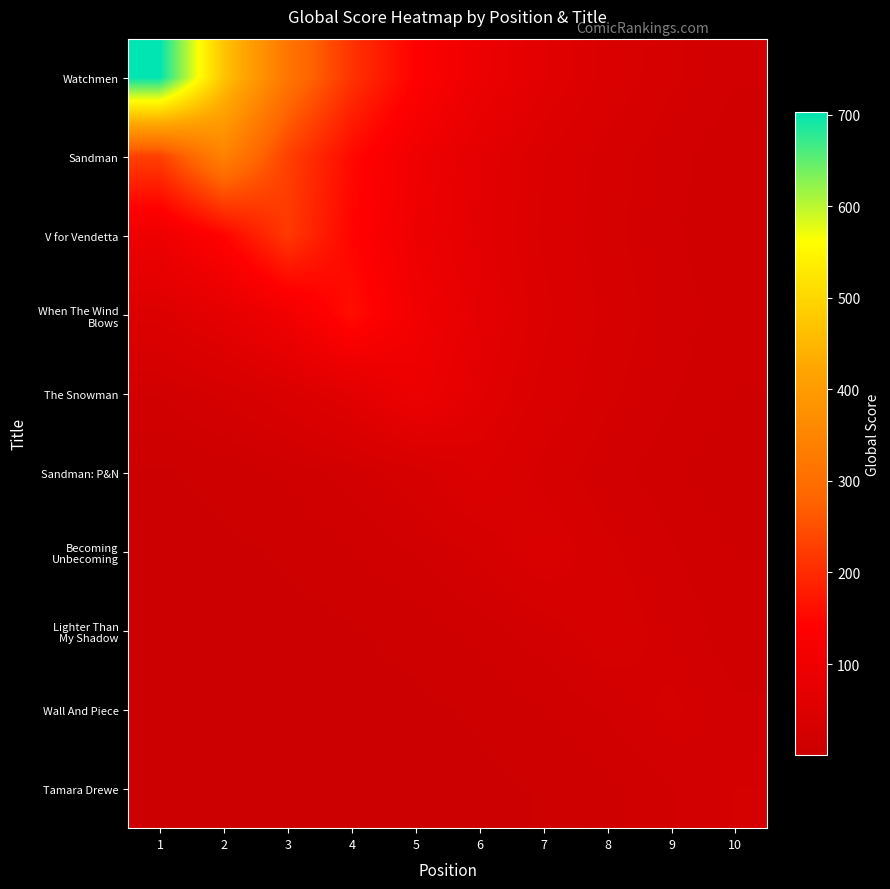

List the series in order of their peak value, lowest first.

Tamara Drewe, Wall And Piece, Lighter Than My Shadow, Becoming Unbecoming, Sandman: P&N, The Snowman, When The Wind Blows, V for Vendetta, Sandman, Watchmen